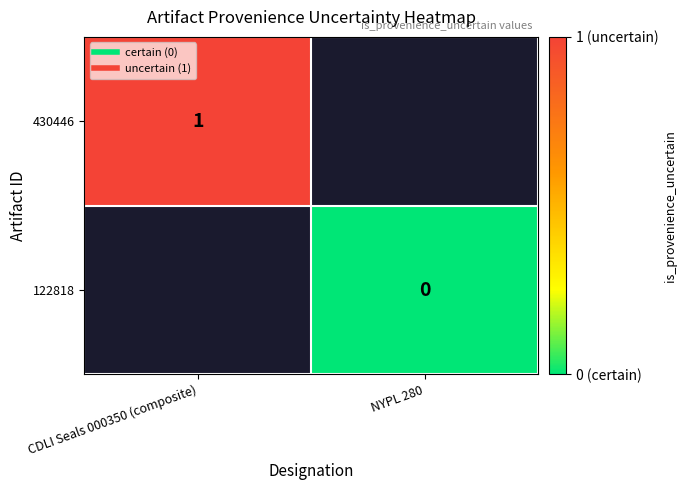

What is the greatest value displayed?

1.0